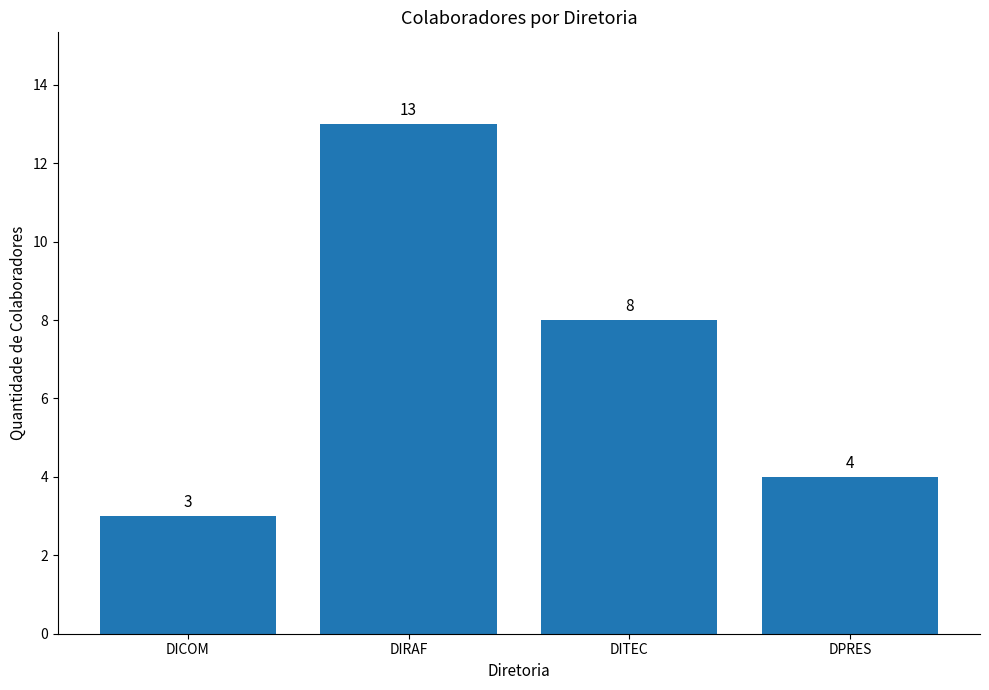

What is the difference between the second highest and second lowest values?

4